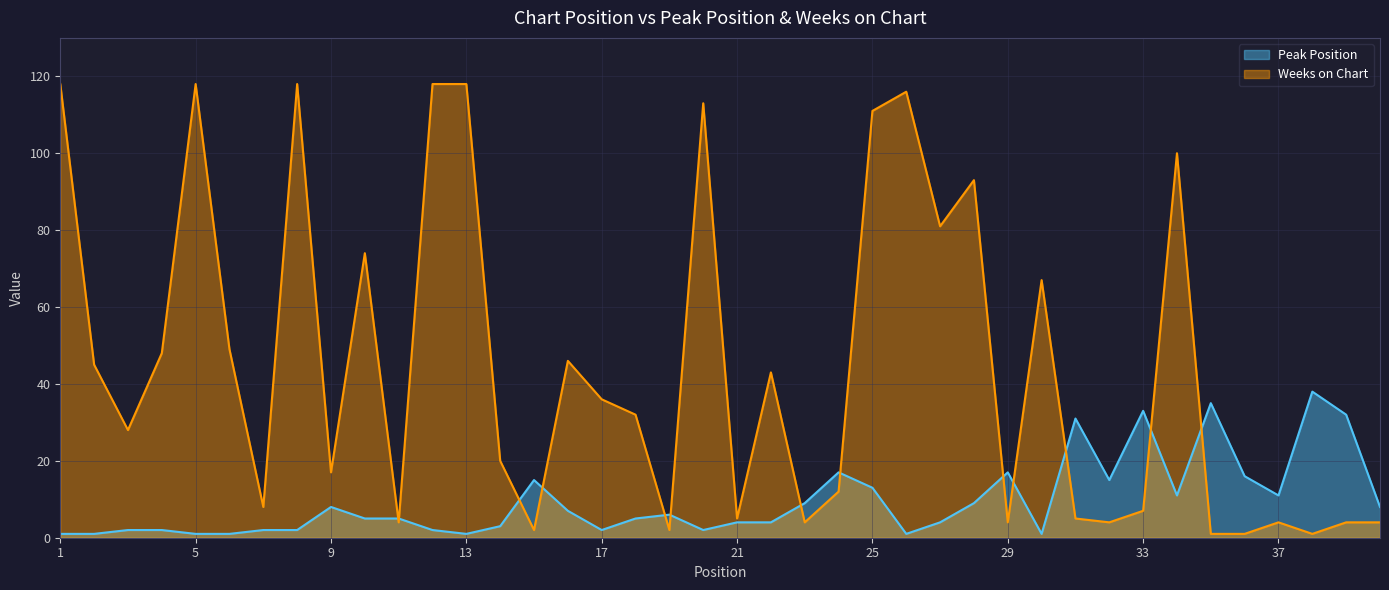

Which category has the lowest value in the Peak Position series?

1